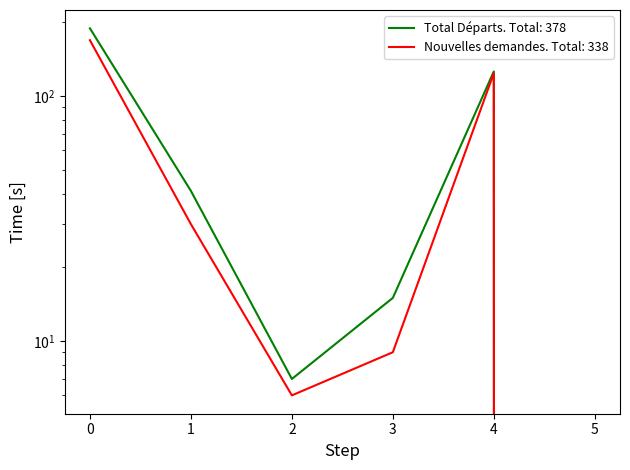

What is the maximum value shown in the chart?

189